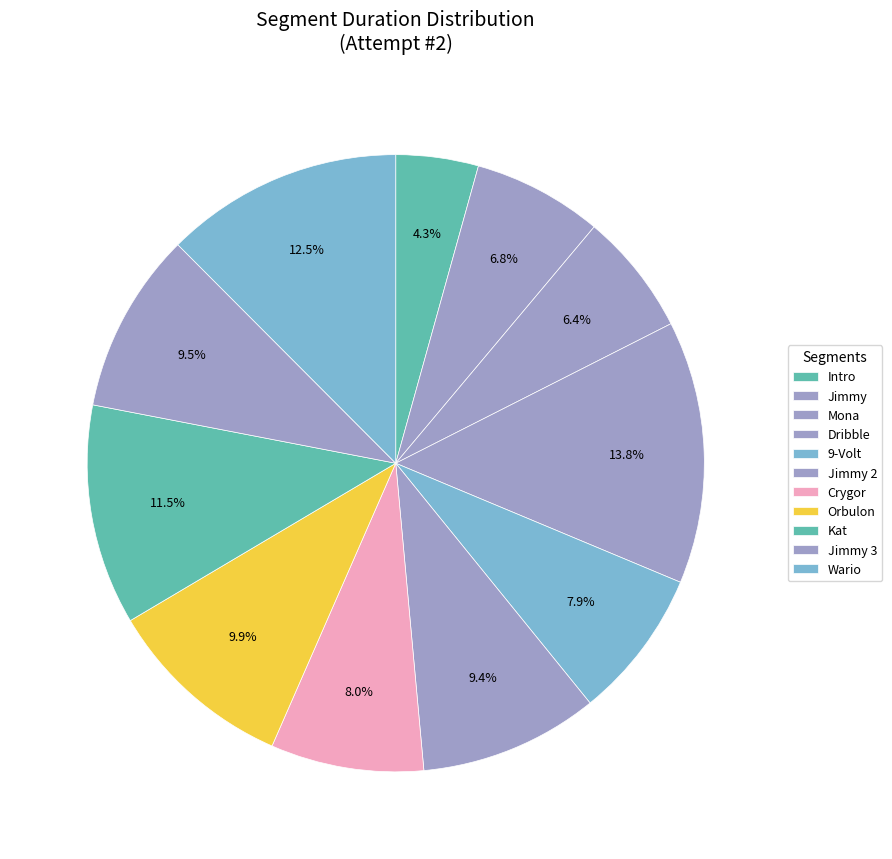

Count the number of slices in the pie.

11